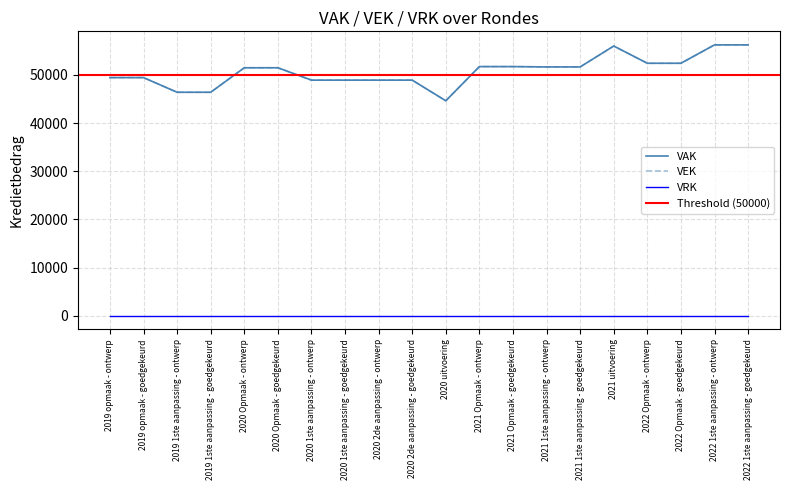

True or false: VEK and VAK intersect in this chart.

False